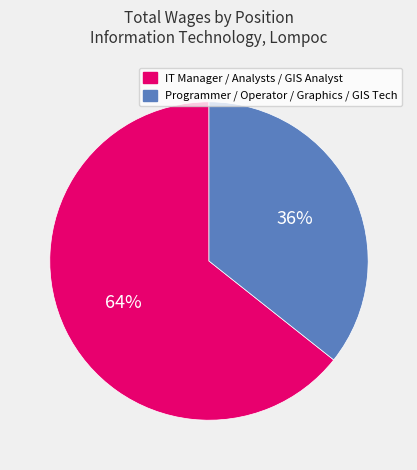

To the nearest percent, what is the average slice percentage?

50%